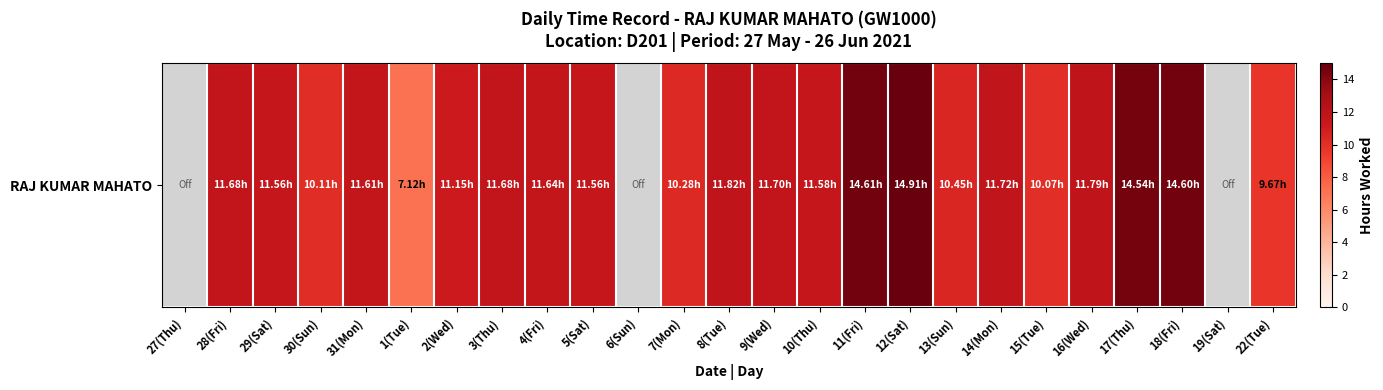

Which has a higher value, 31(Mon) or 1(Tue)?

31(Mon)